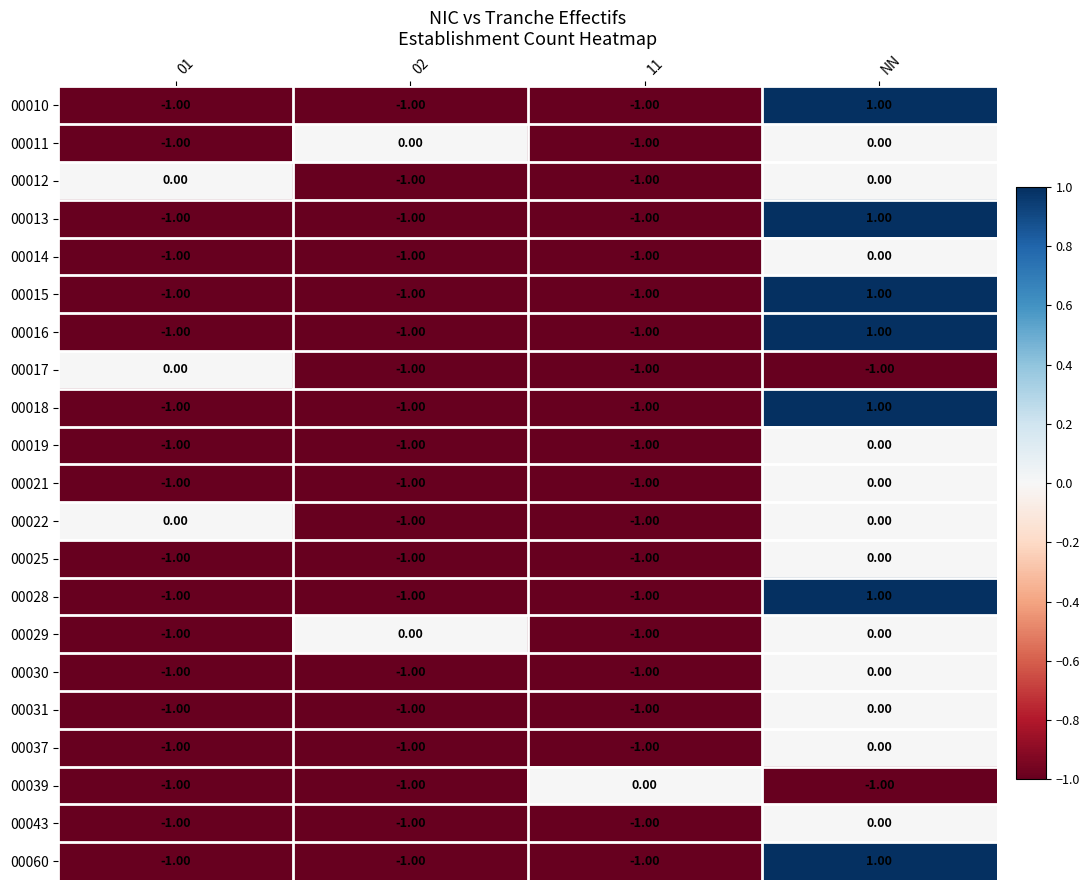

At which category is the sum across all series the highest?

NN